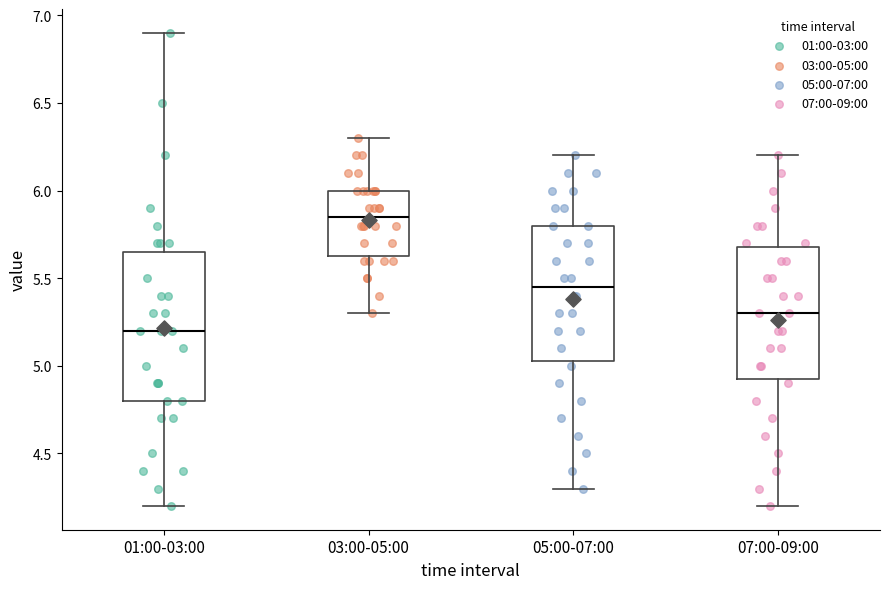

Where does the upper whisker of the box for 07:00-09:00 end on the y-axis? The values are not printed on the chart, so give them approximately, as read against the axis.

6.20